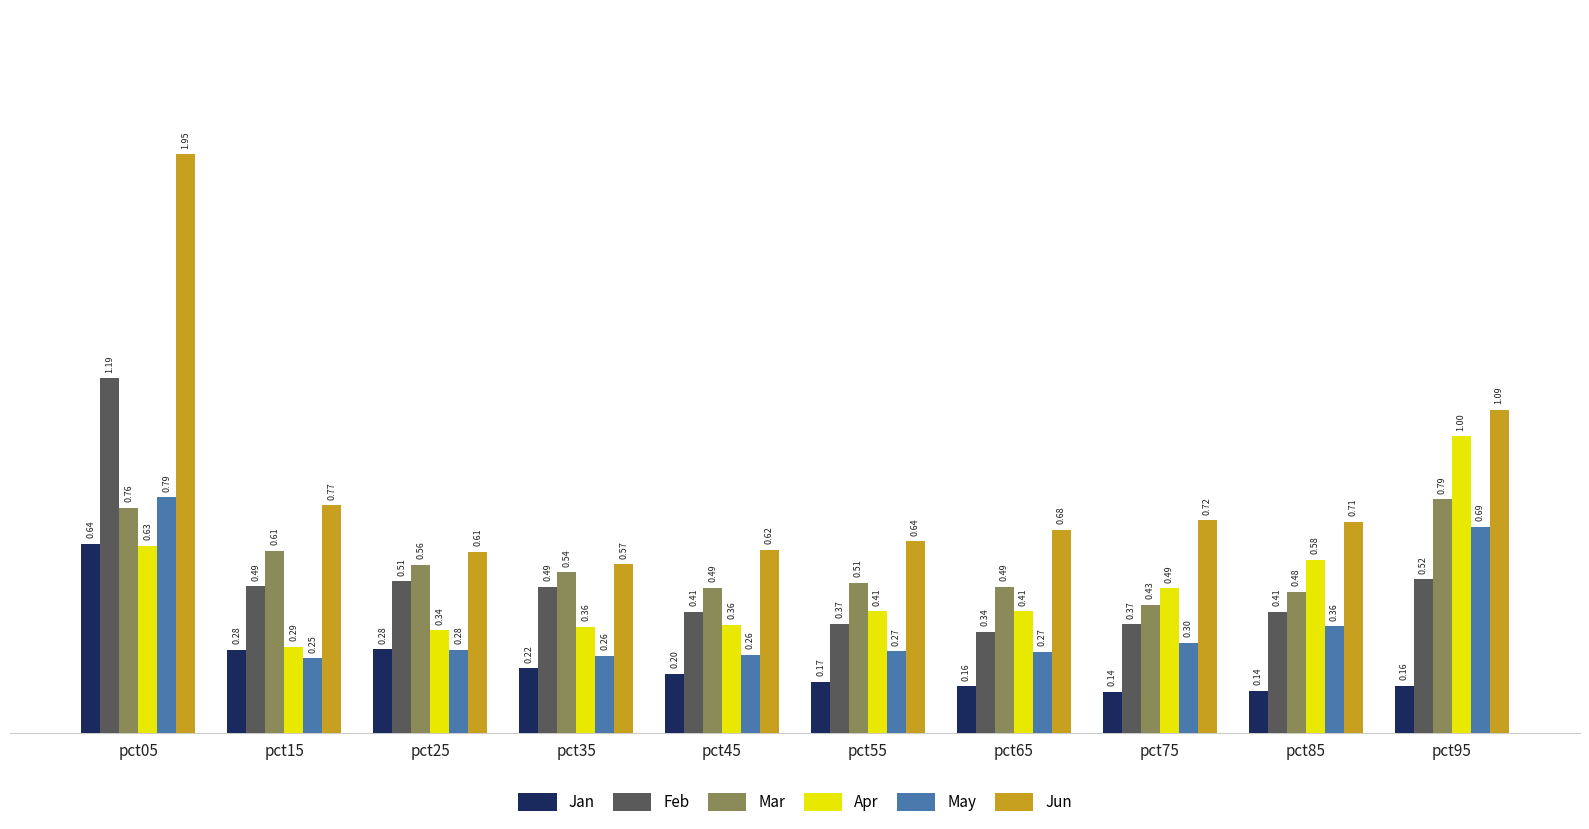

What is the sum of the May values at pct05 and pct15?

1.0